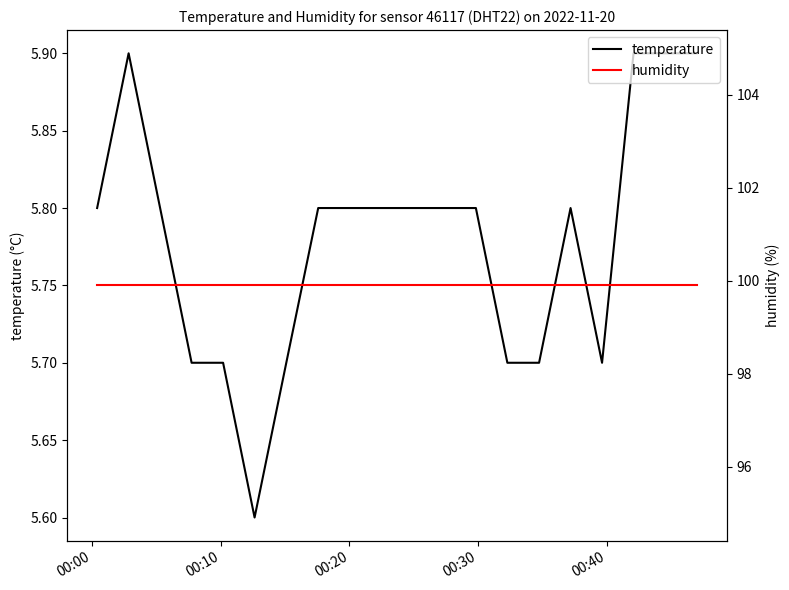

What is the value of the temperature point at the 18th from the left?

5.9